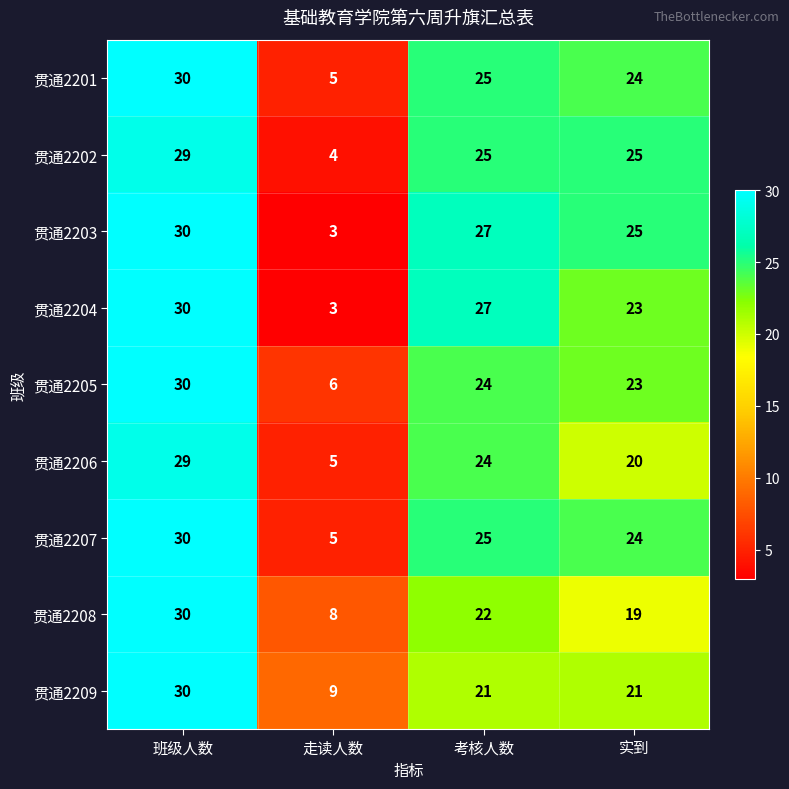

What is the smallest value displayed?

3